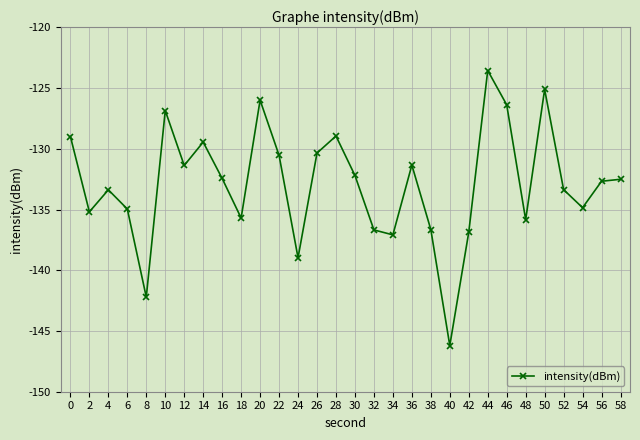

Is it true that the value at 28 is -79.8?

False